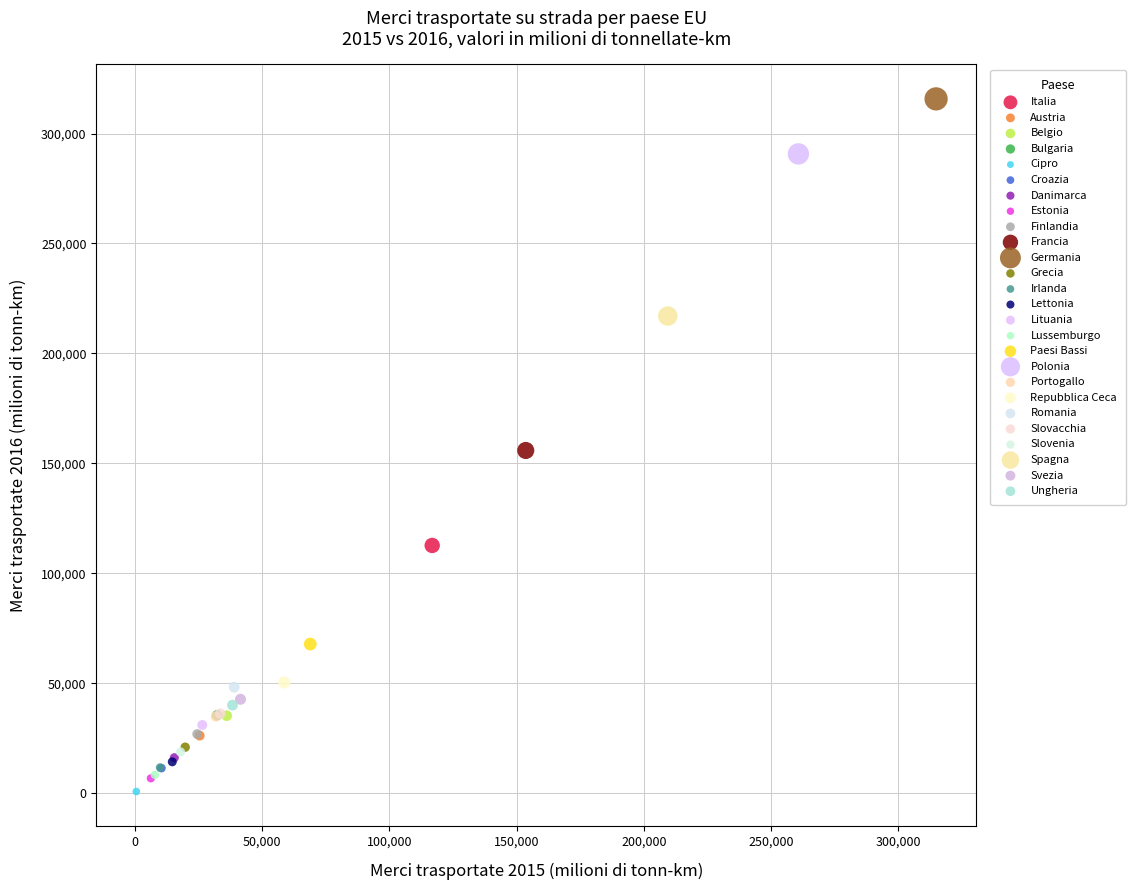

What are all the series names shown in the legend?

Italia, Austria, Belgio, Bulgaria, Cipro, Croazia, Danimarca, Estonia, Finlandia, Francia, Germania, Grecia, Irlanda, Lettonia, Lituania, Lussemburgo, Paesi Bassi, Polonia, Portogallo, Repubblica Ceca, Romania, Slovacchia, Slovenia, Spagna, Svezia, Ungheria